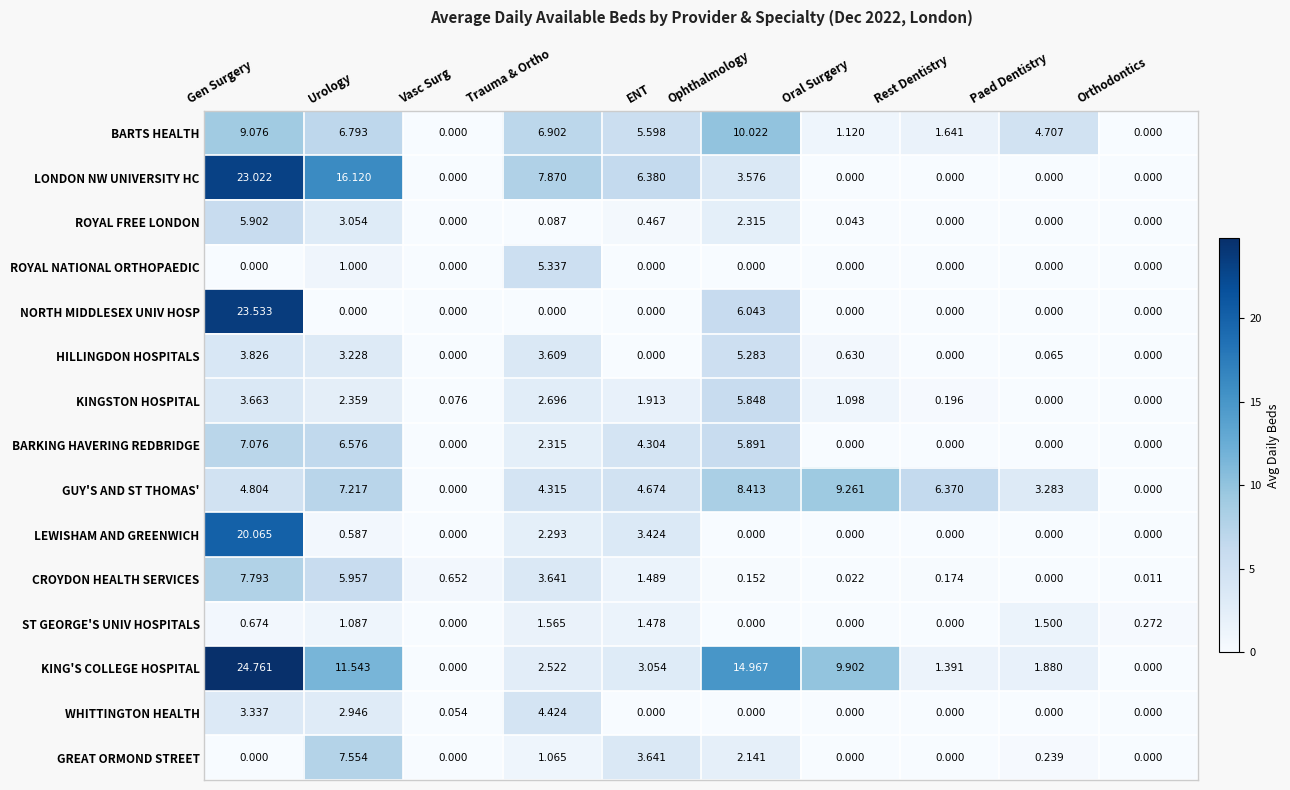

Which series changed the most between Oral Surgery and Rest Dentistry?

KING'S COLLEGE HOSPITAL